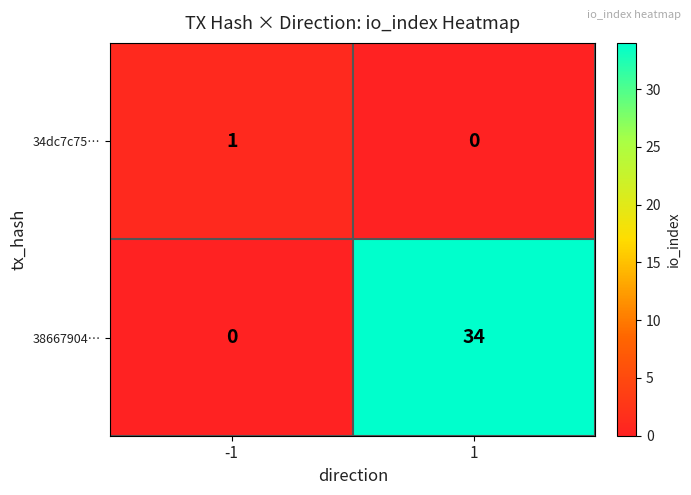

How many series are shown in this chart?

2